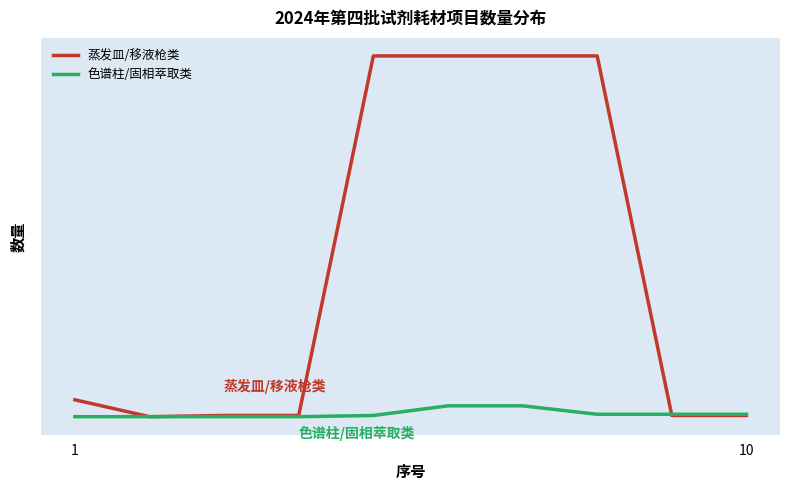

What are all the series names shown in the legend?

蒸发皿/移液枪类, 色谱柱/固相萃取类